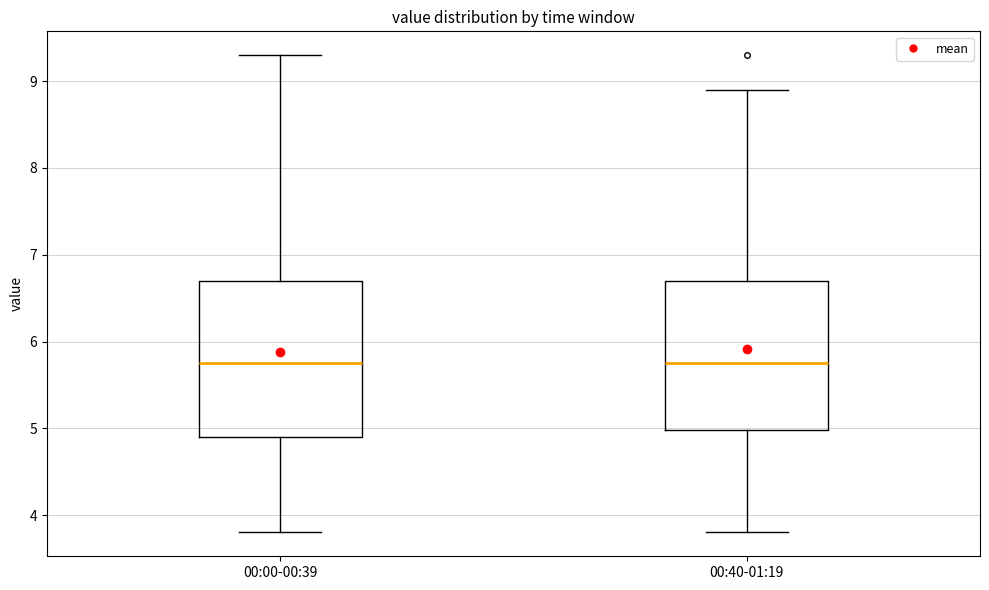

Reading left to right, transcribe this box plot: for each box, give where its median line is, the range the box spans, and where its two whiskers end, as read against the y-axis. The values are not printed on the chart, so give them approximately, as read against the axis.

00:00-00:39: median 5.8, box 4.9 to 6.7, whiskers 3.8 to 9.3
00:40-01:19: median 5.8, box 5.0 to 6.7, whiskers 3.8 to 8.9